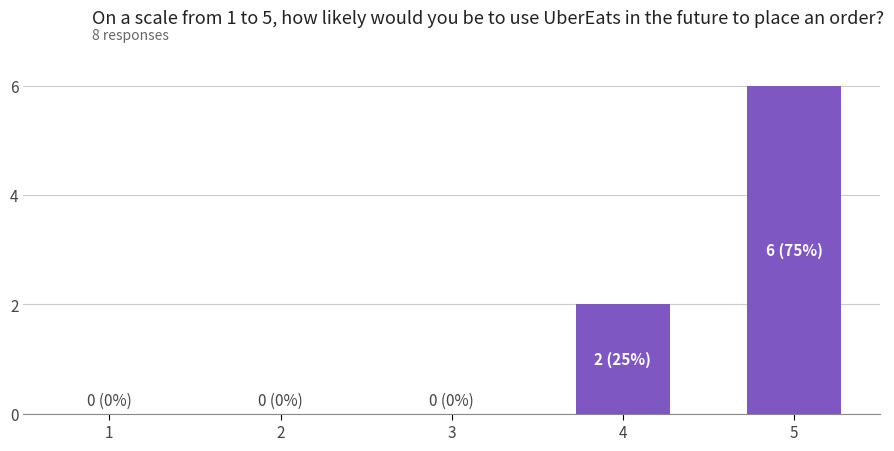

What is the sum of all values?

8